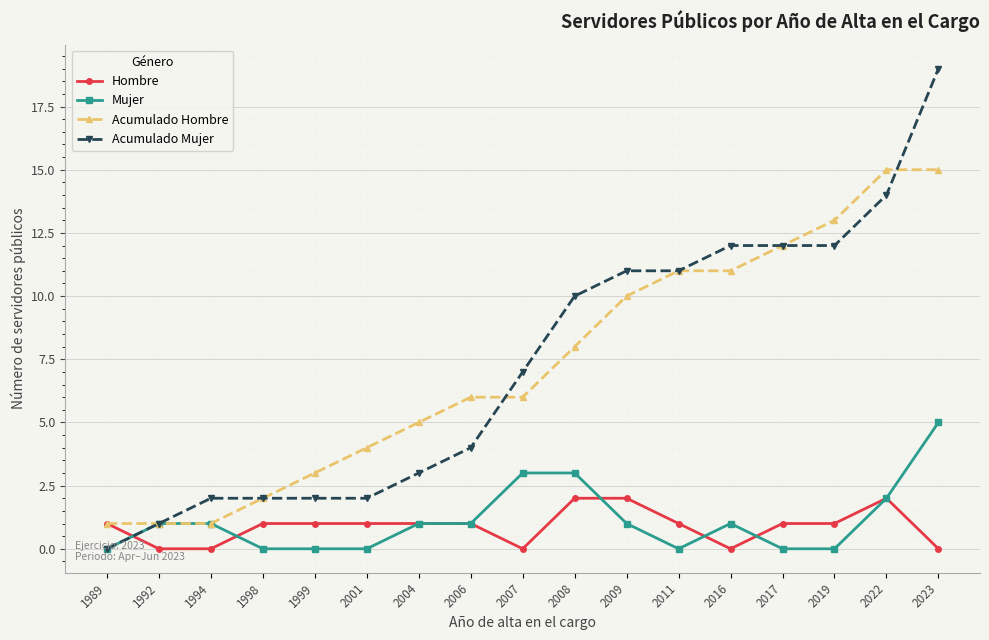

What is the total value across all series at 2007?

16